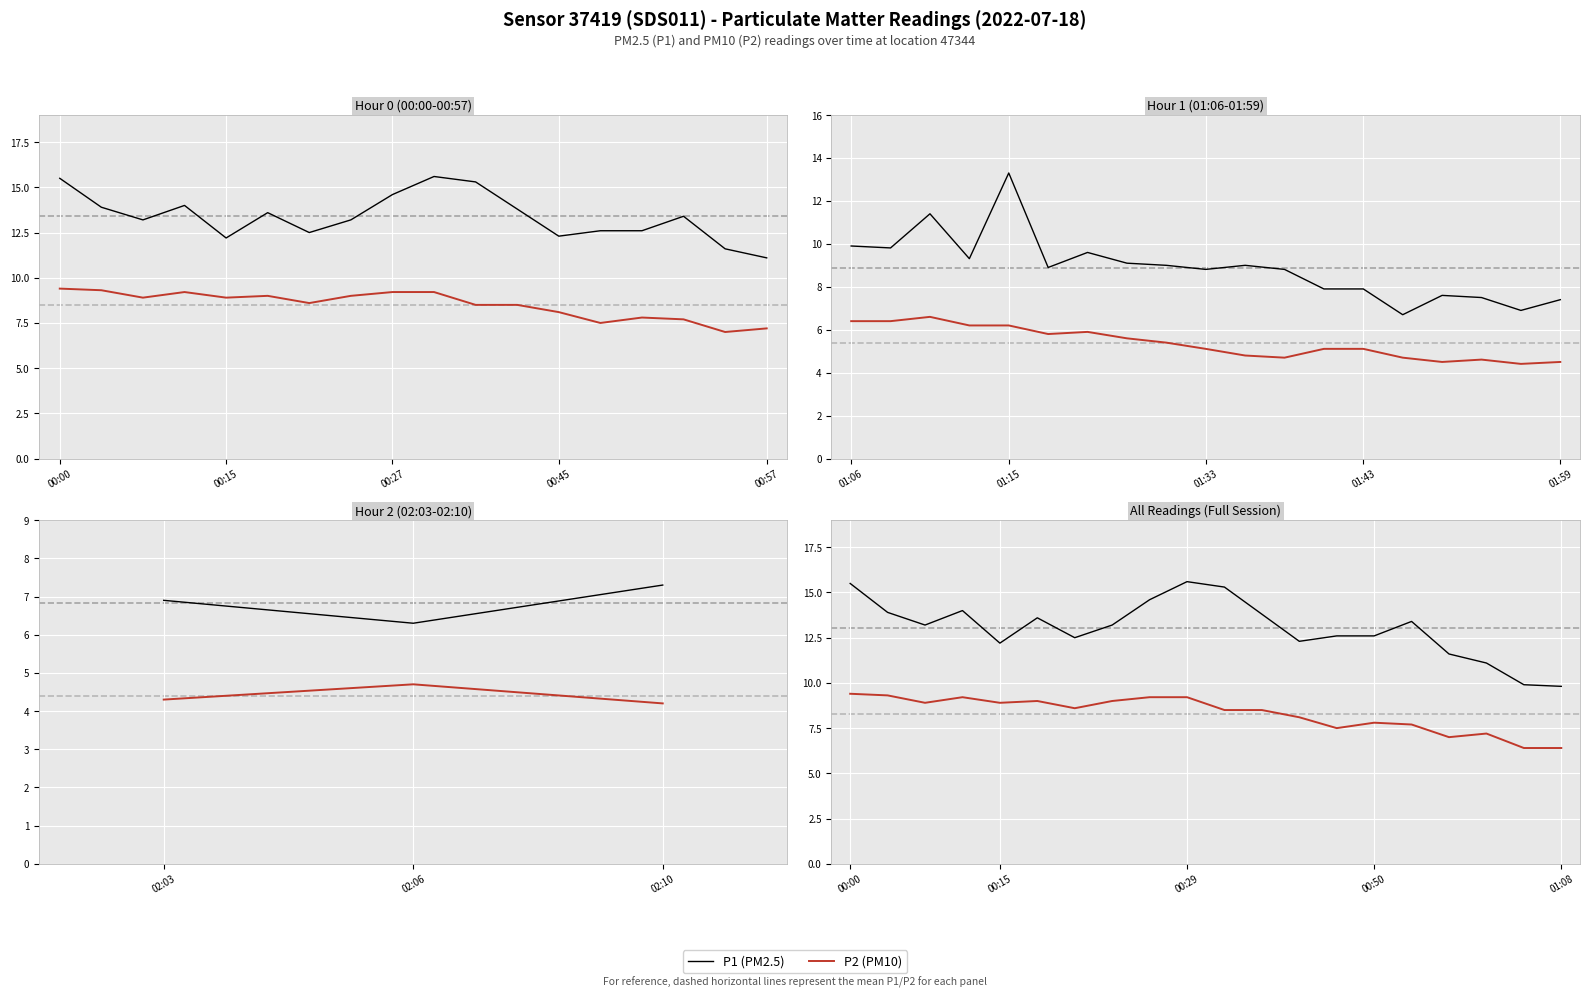

What is the total value across all series at 18?

16.3